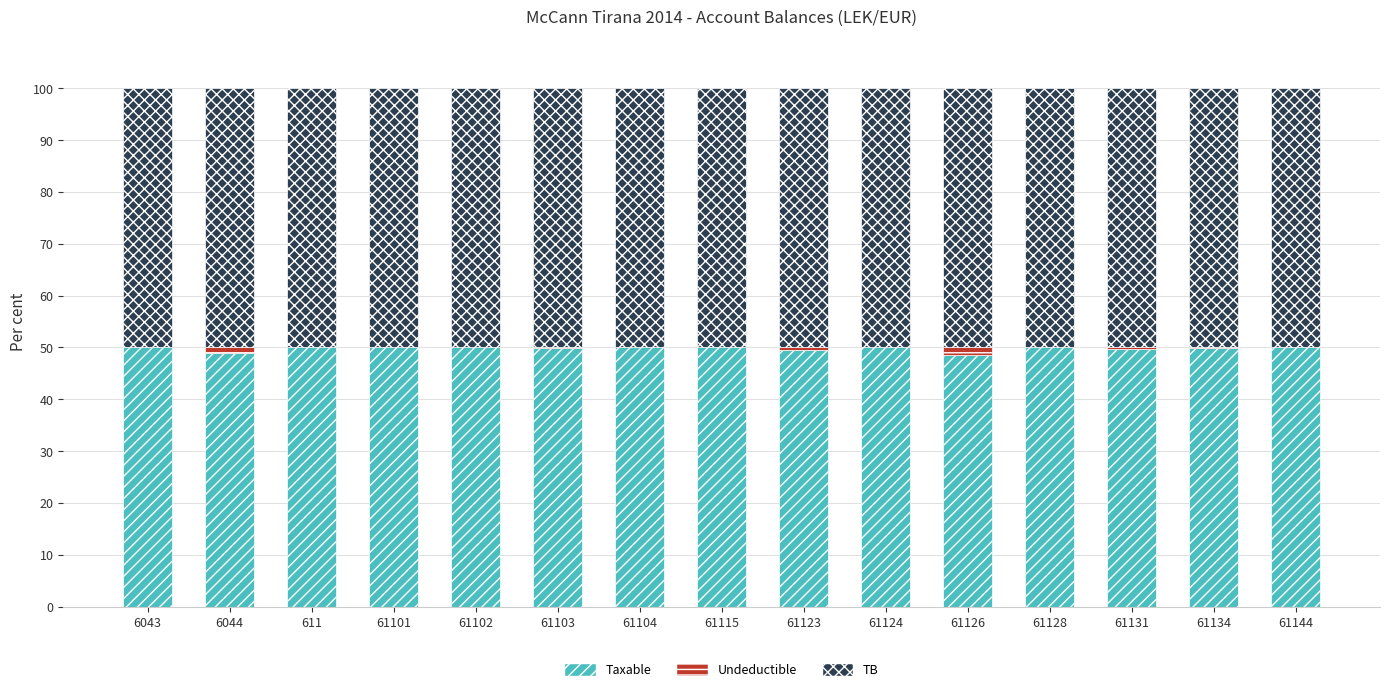

Are the bars grouped side by side (vs. stacked)?

No